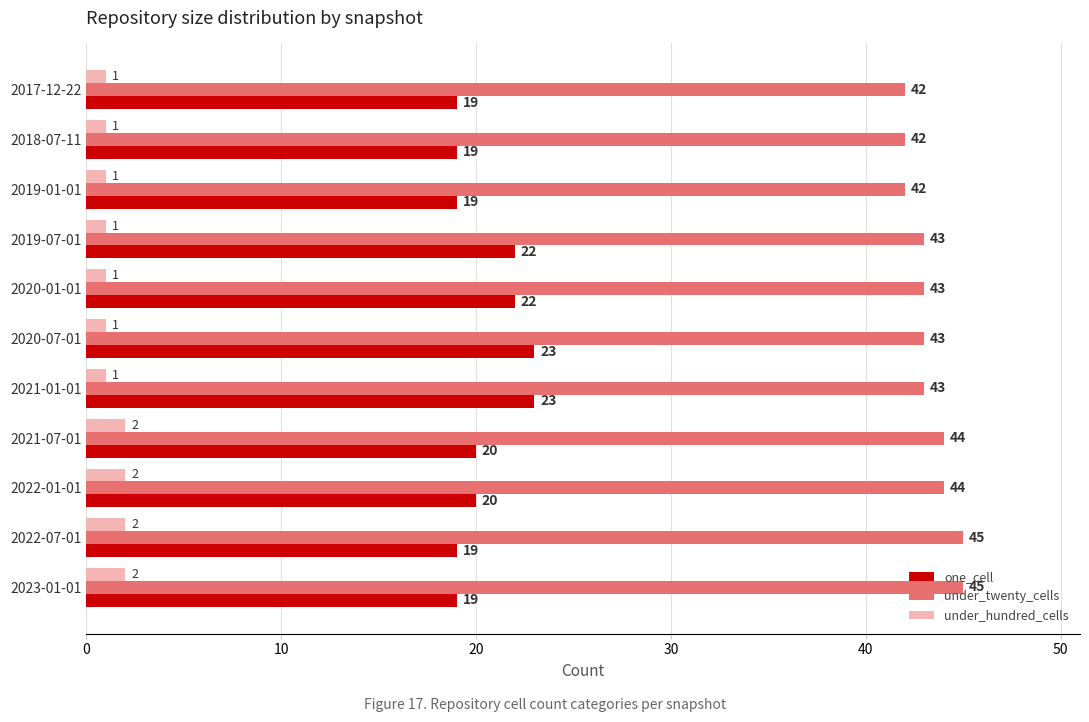

What is the total value across all series at 2020-07-01?

67